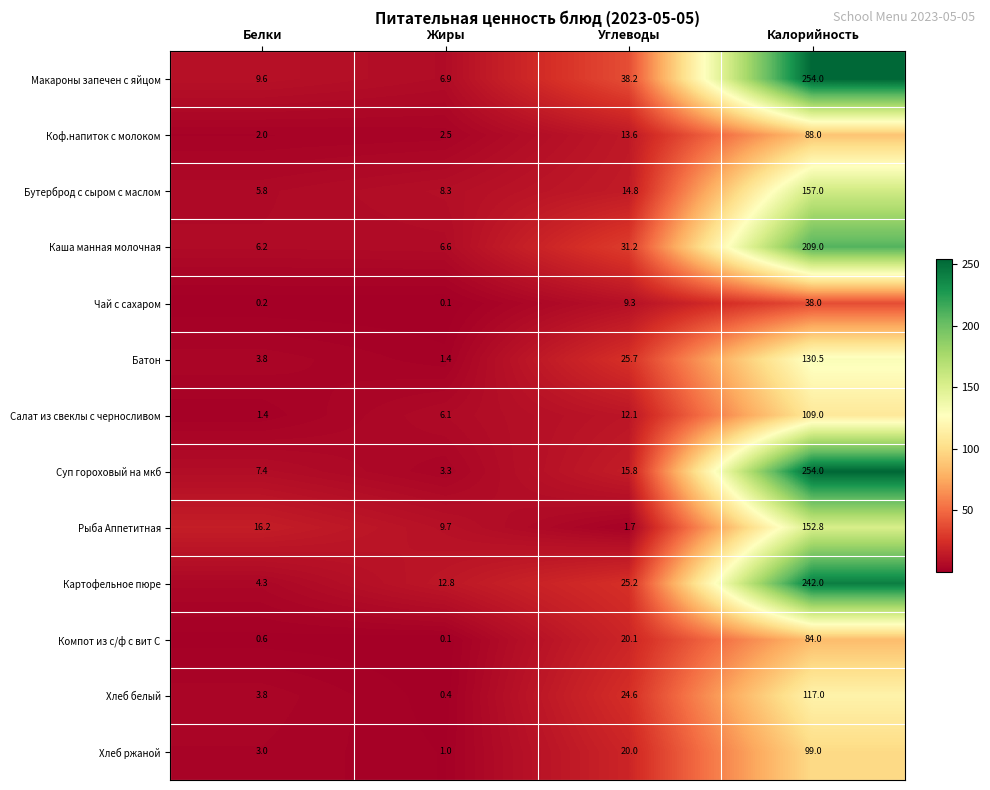

Rank the categories by Коф.напиток с молоком value from lowest to highest.

Белки, Жиры, Углеводы, Калорийность